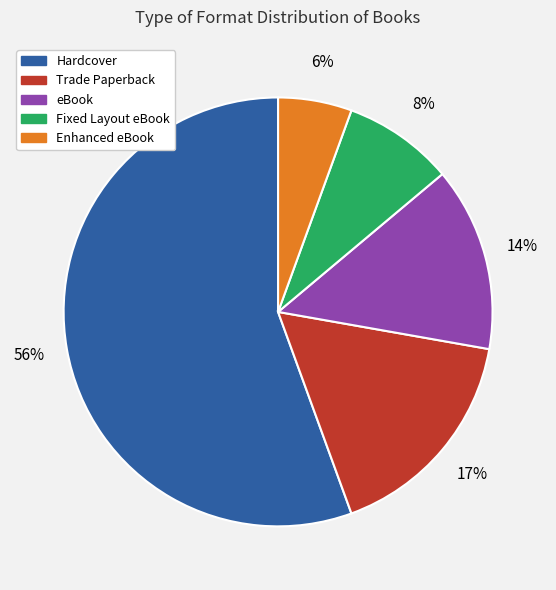

The eBook slice represents 27% of the pie. True or false?

False